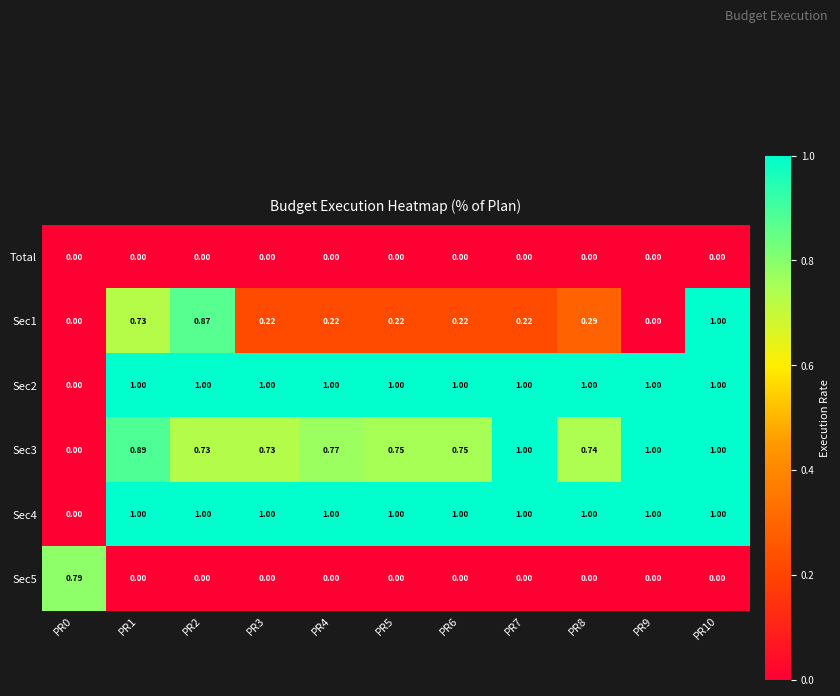

Is the value of Sec3 at PR0 greater than the value of Sec1 at PR10?

No